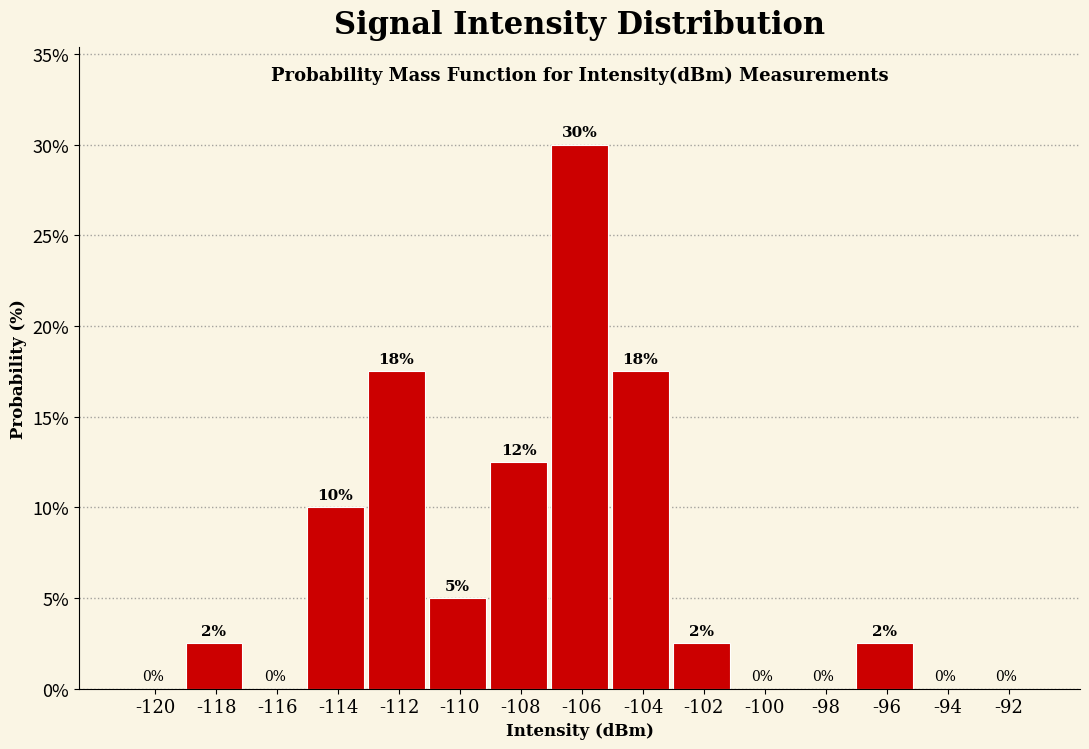

True or false: the data shows 12.0 at -120.

False